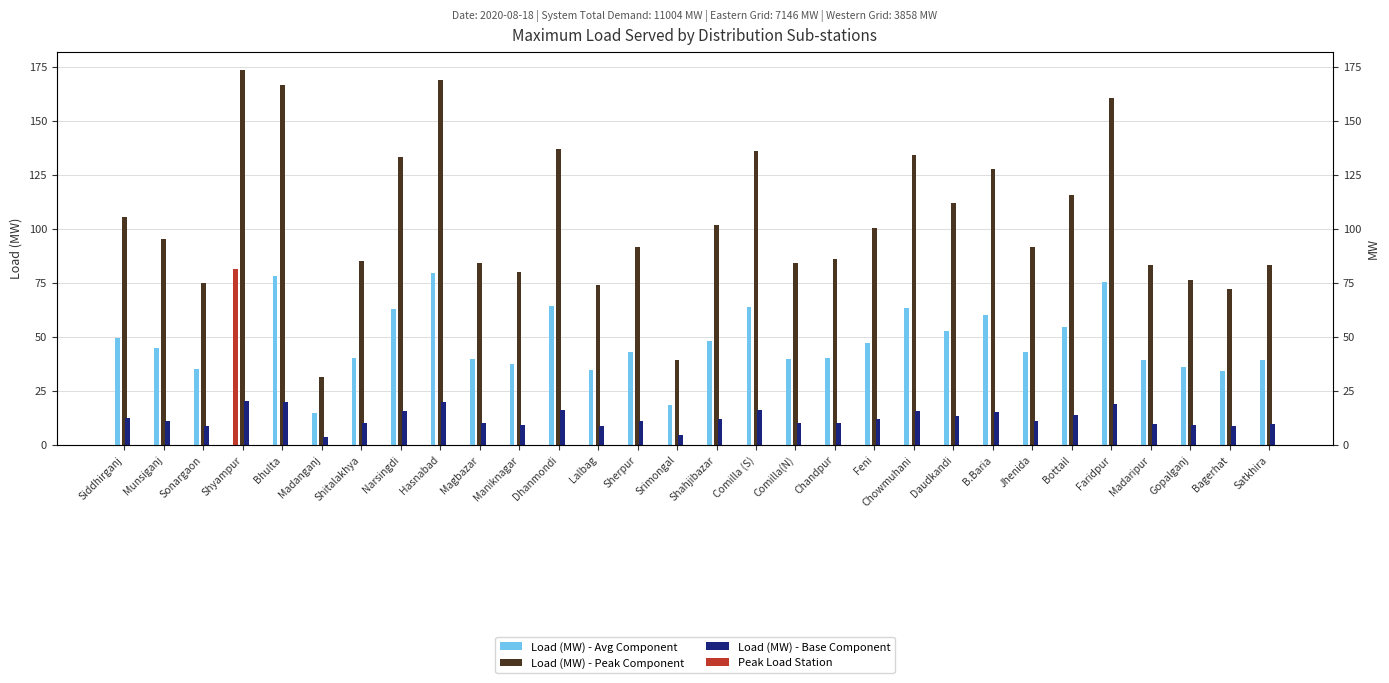

What is the spread (max minus min) of values at Sonargaon?

66.0